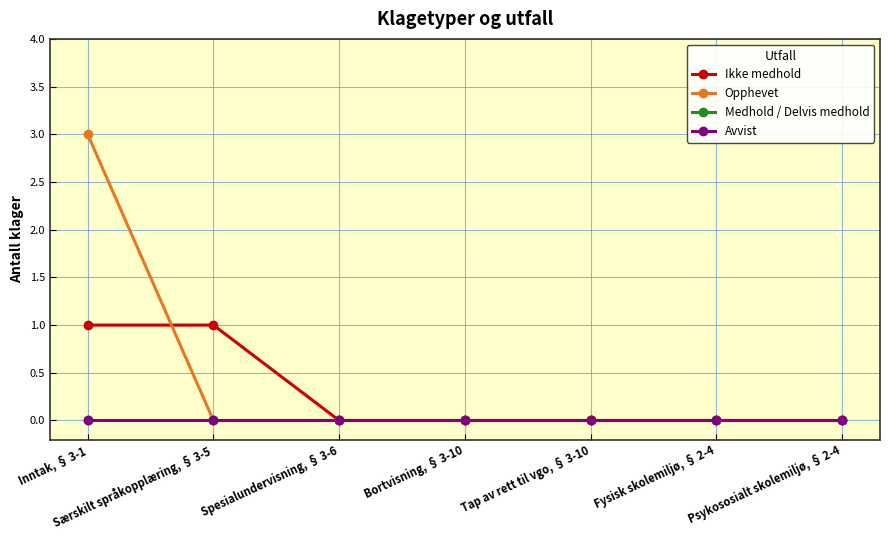

What is the value of the Opphevet point at the 1st from the left?

3